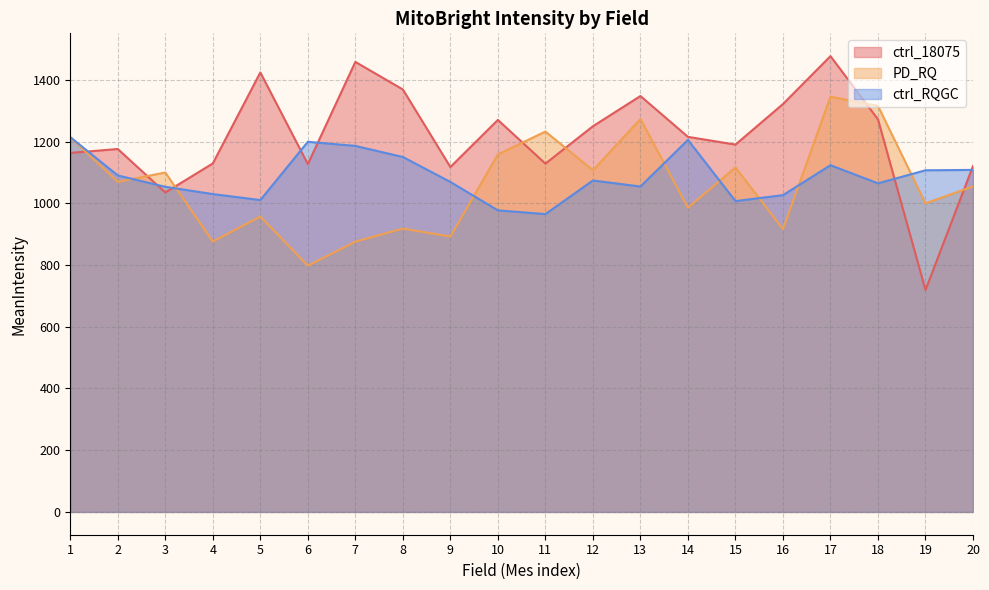

What is the total value across all series at 3?

3188.7